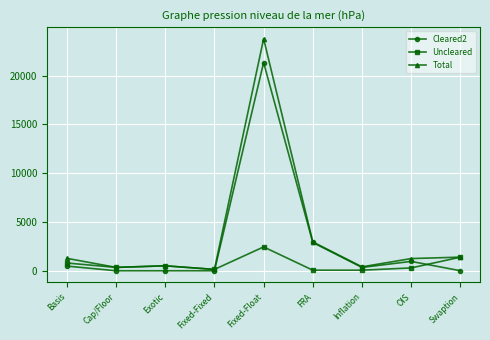

Which series has the largest total across all categories?

Total